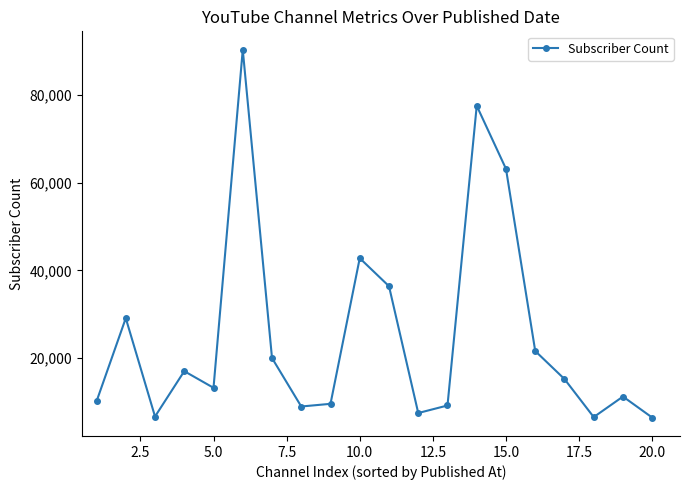

What is the value of the 5th point from the left?

13200